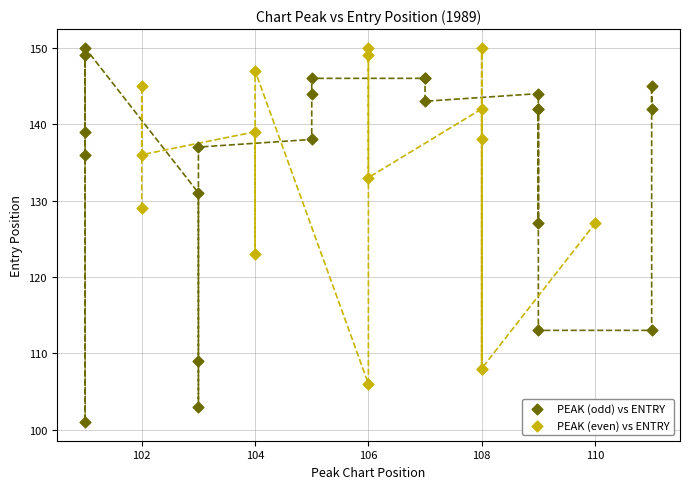

Which series has the widest spread of Y values?

PEAK (odd) vs ENTRY